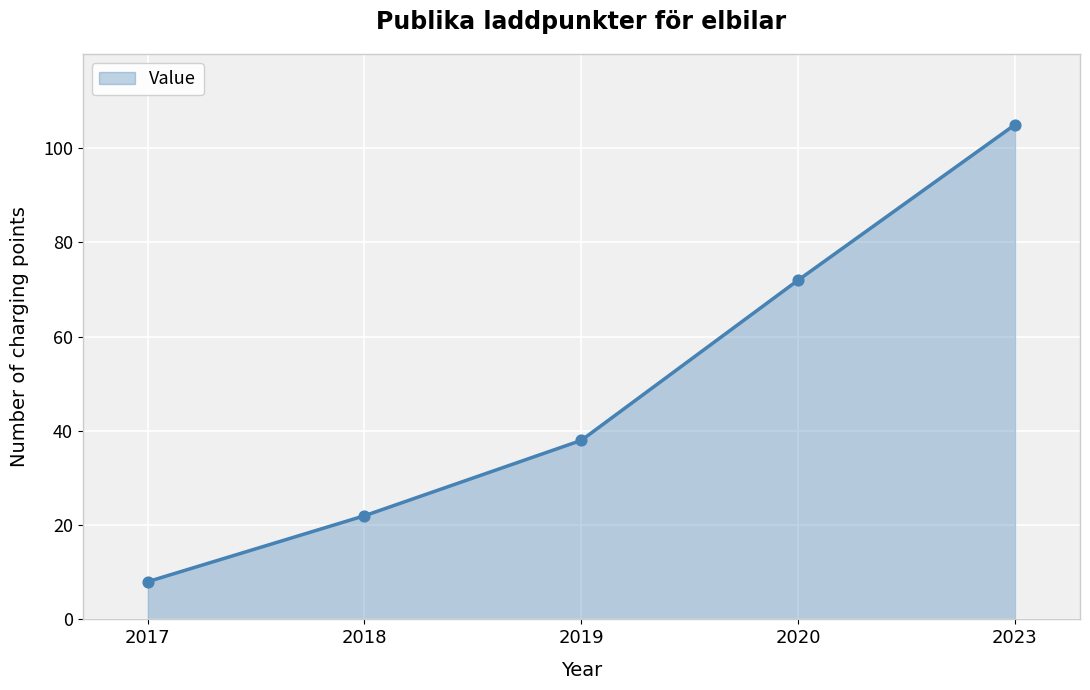

What is the ratio of the value at 2023 to the value at 2020?

1.5